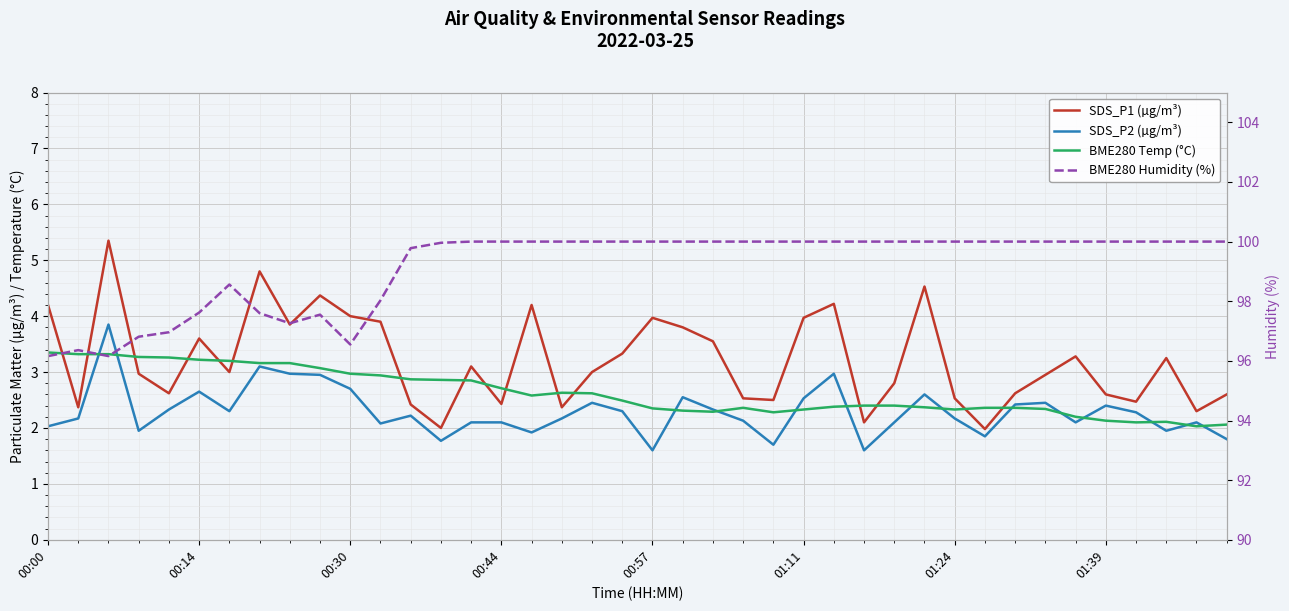

True or false: SDS_P2 (µg/m³) and BME280 Humidity (%) cross at least once.

False